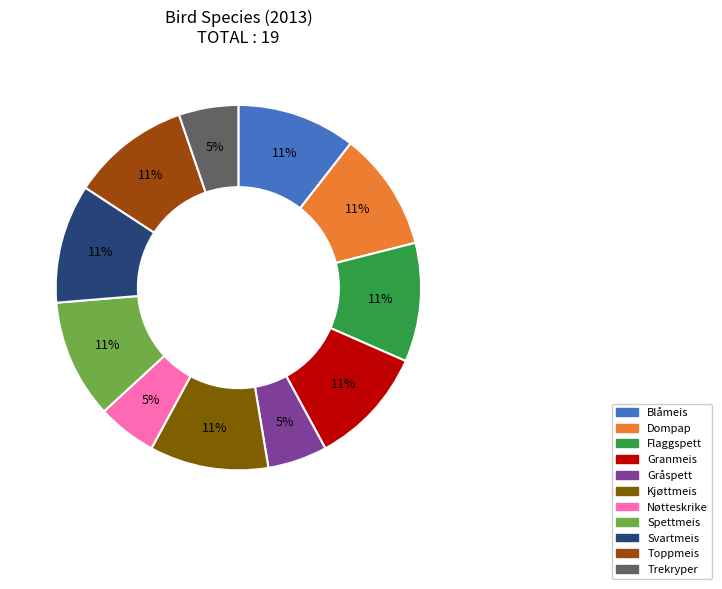

How many slices are in this pie chart?

11